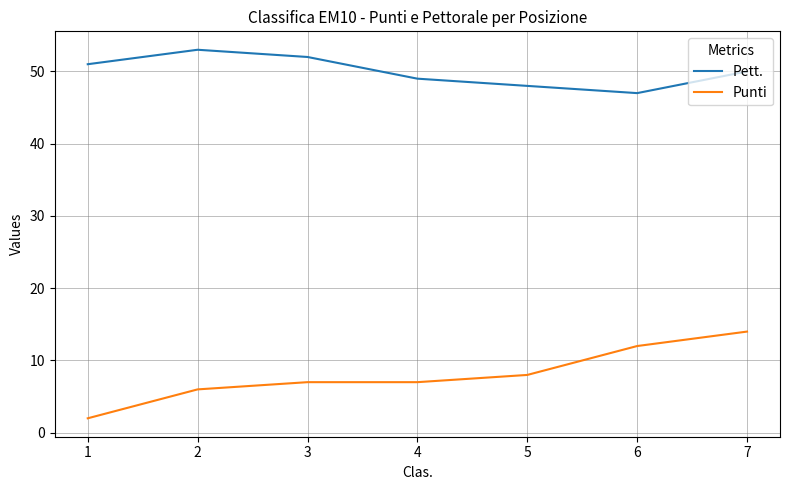

True or false: Pett. and Punti cross at least once.

False